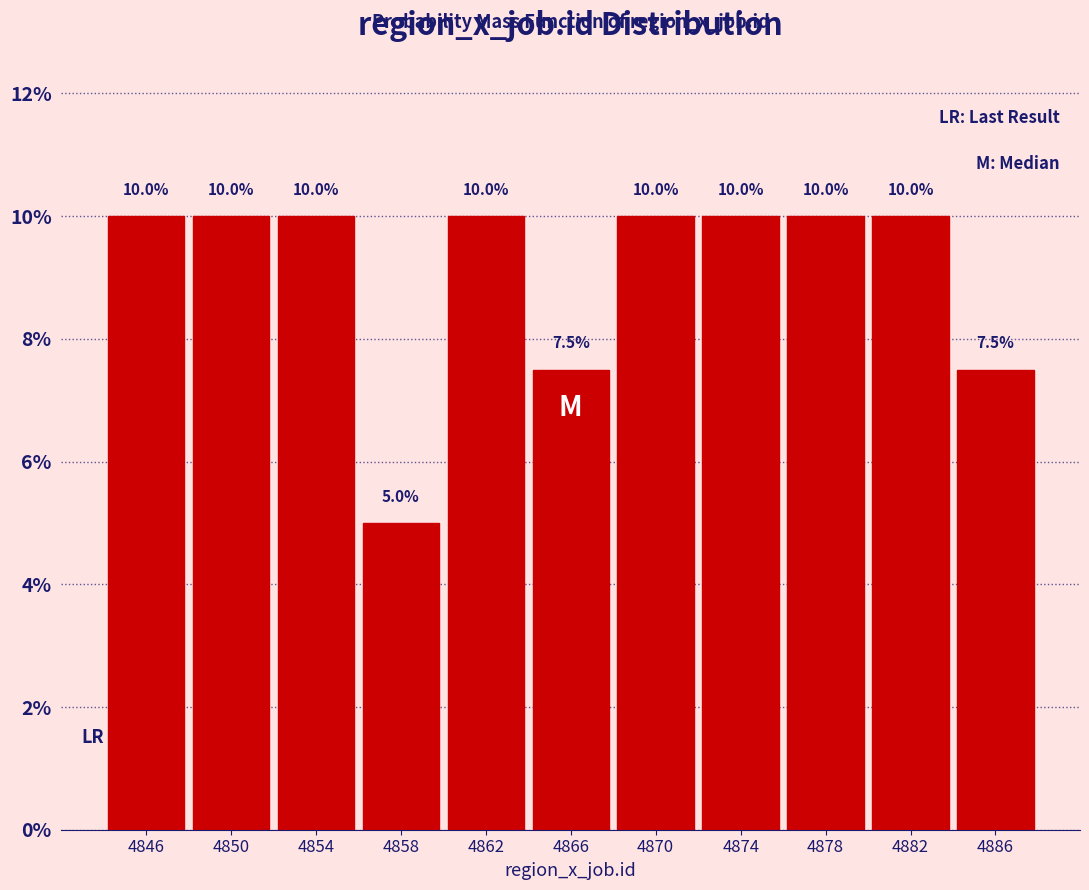

What is the height of the bar covering 4884 to 4888 on the x-axis?

7.5